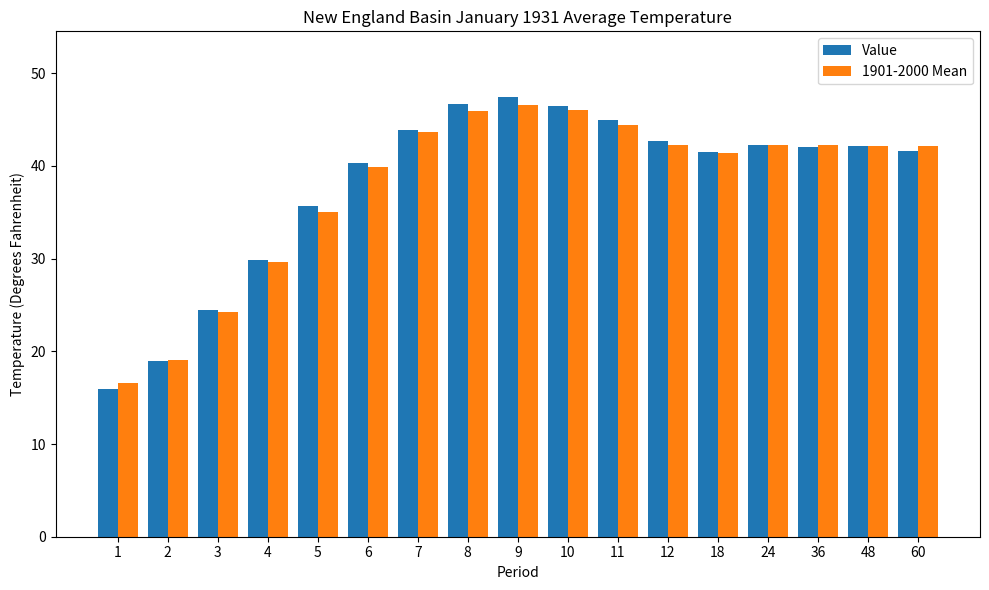

At which label is 1901-2000 Mean closest to 31?

4